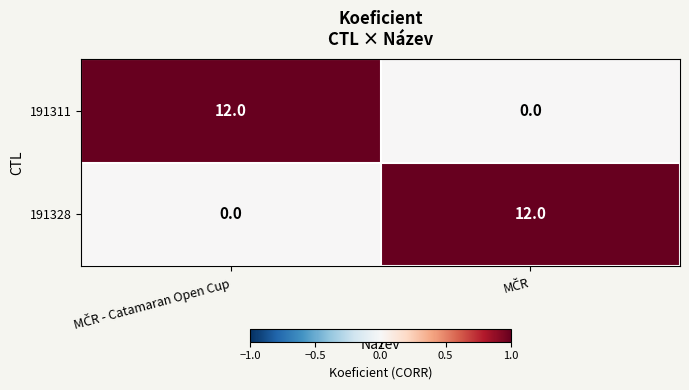

What is the greatest value displayed?

12